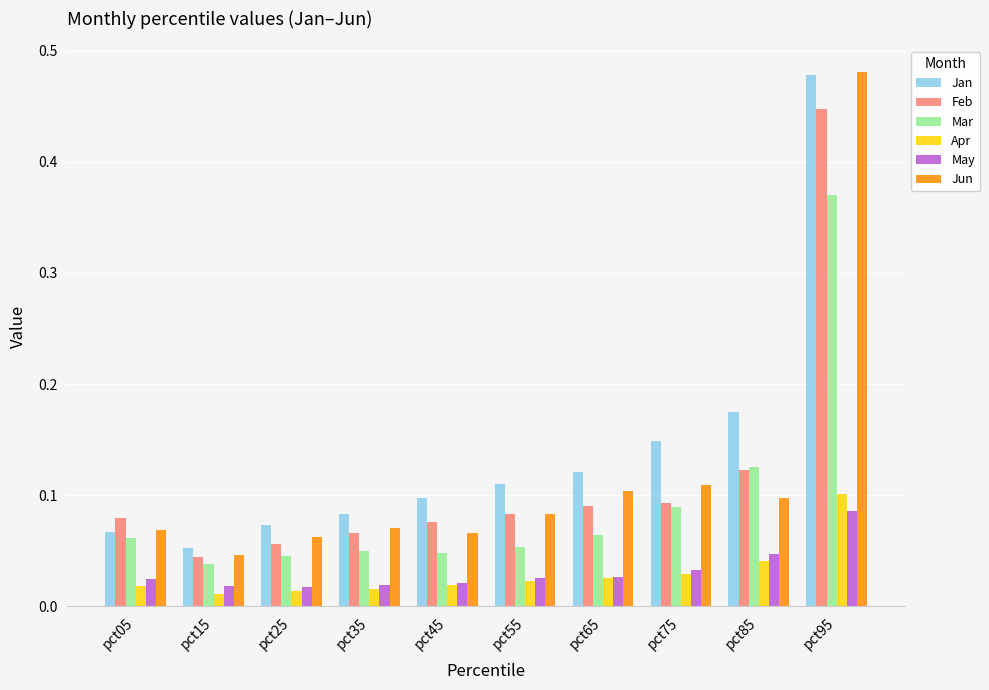

What is the total value across all series at pct35?

0.3